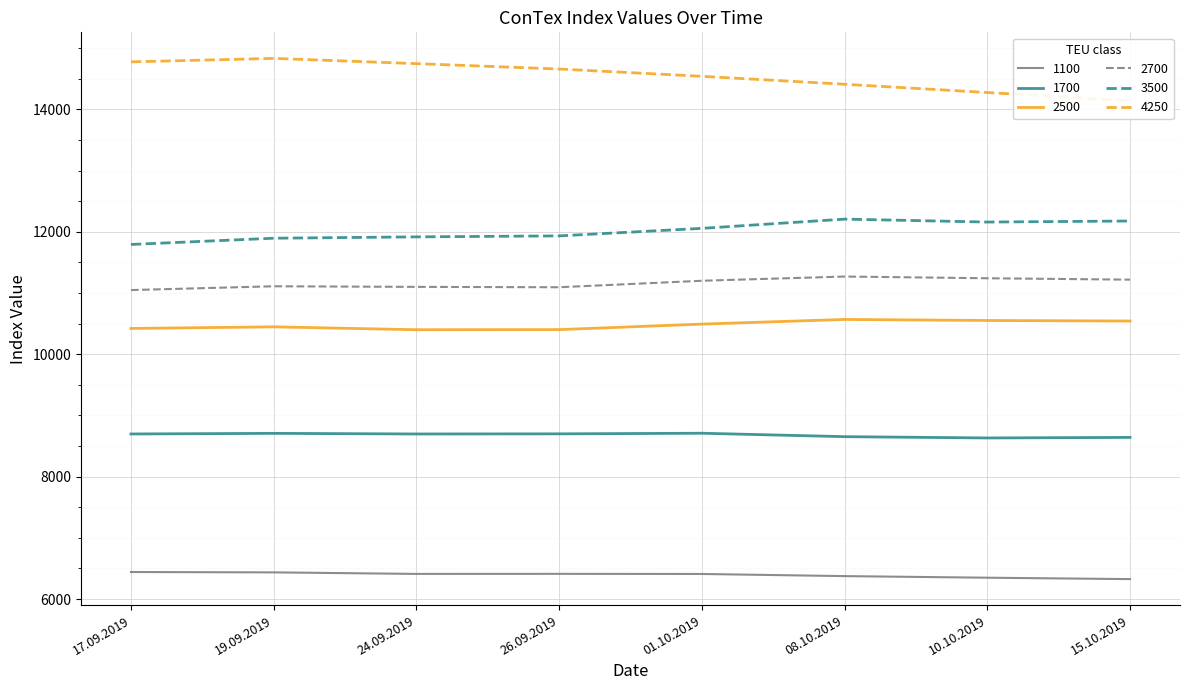

List the labels in order of 1100 value, smallest first.

15.10.2019, 10.10.2019, 08.10.2019, 01.10.2019, 24.09.2019, 26.09.2019, 19.09.2019, 17.09.2019